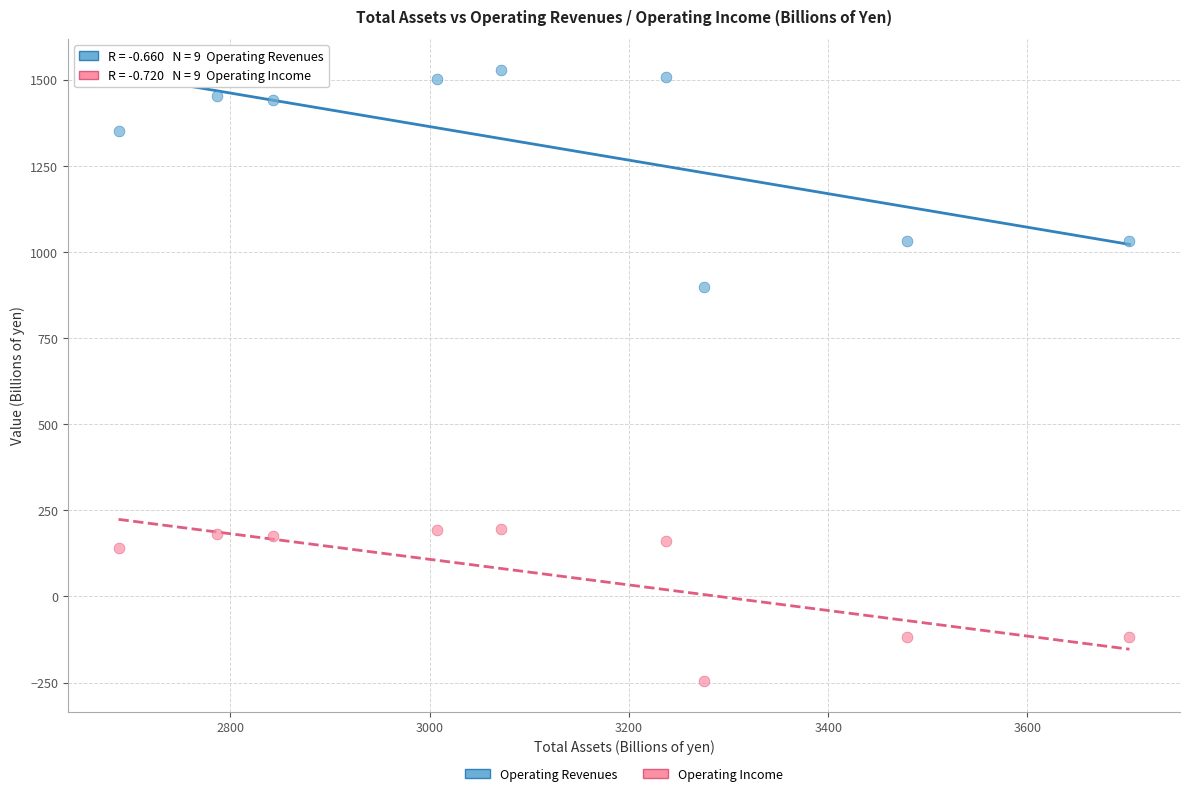

What are all the series names shown in the legend?

Operating Revenues, Operating Income